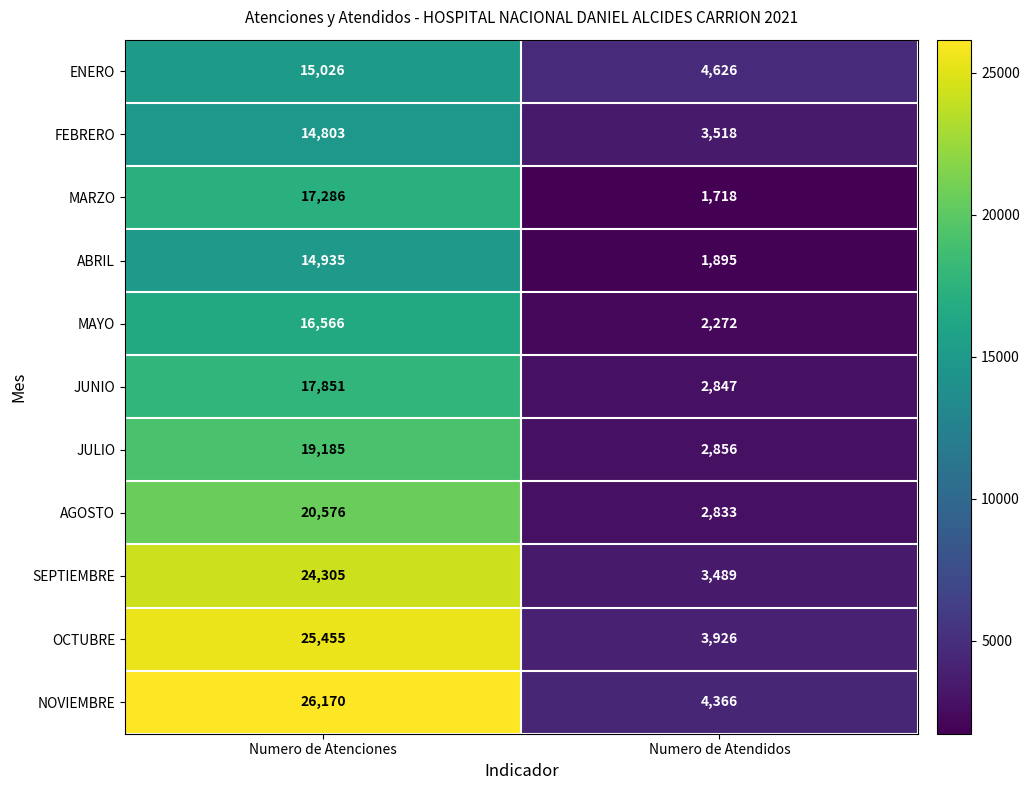

True or false: JULIO has a value of 2856 at Numero de Atendidos.

True